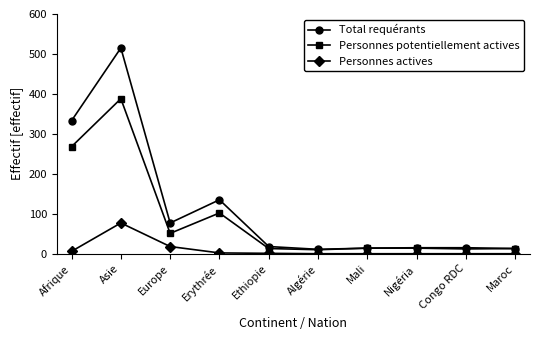

True or false: Personnes potentiellement actives and Personnes actives intersect in this chart.

False